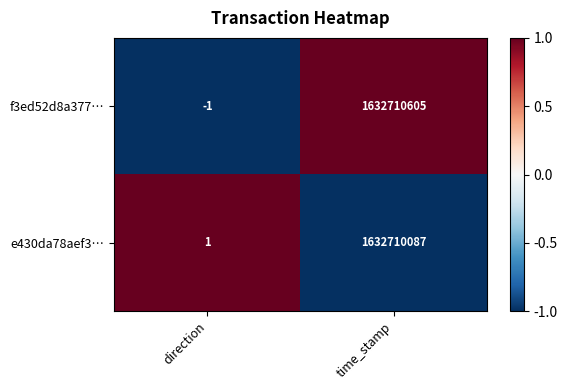

True or false: f3ed52d8a377… has a value of -2 at direction.

False